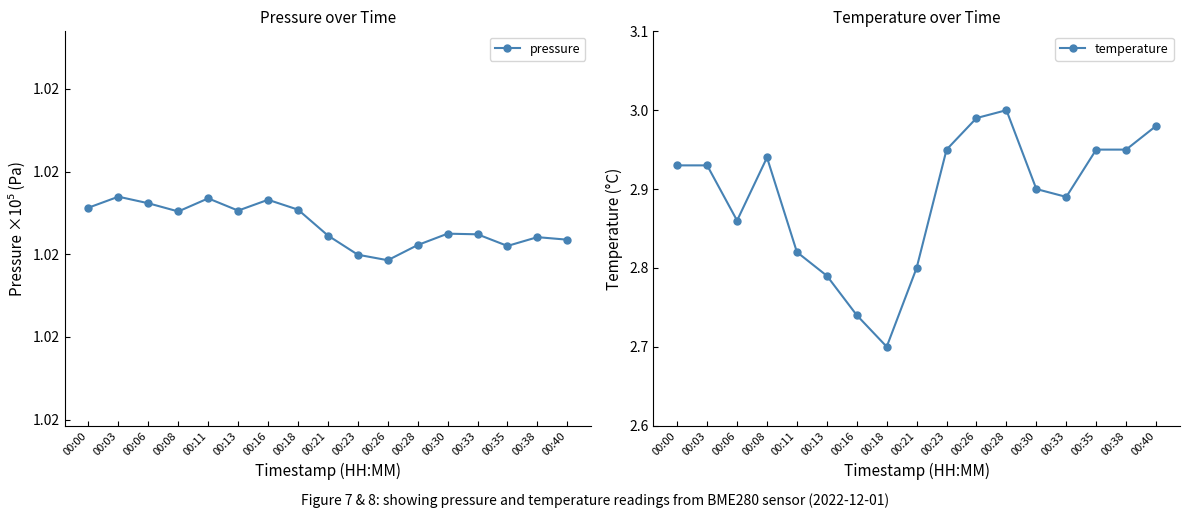

Where is the first local maximum for temperature?

00:08